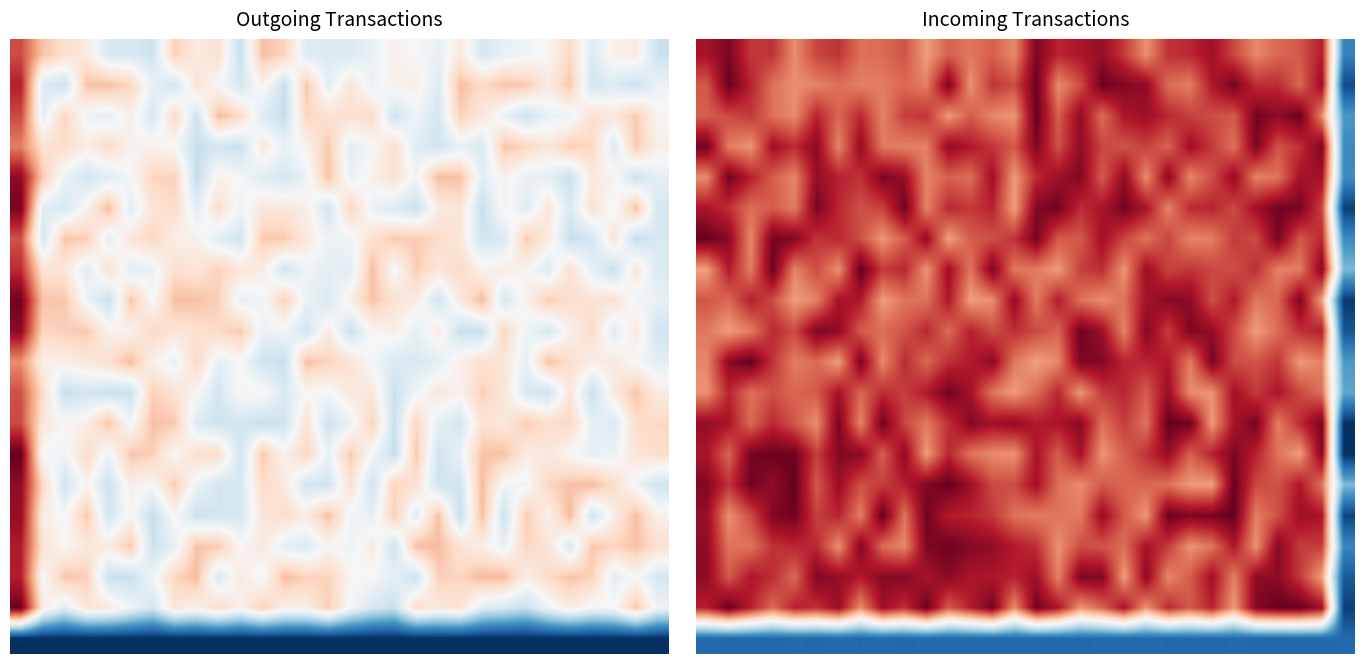

What is the total value across all series at 23?

3787.2